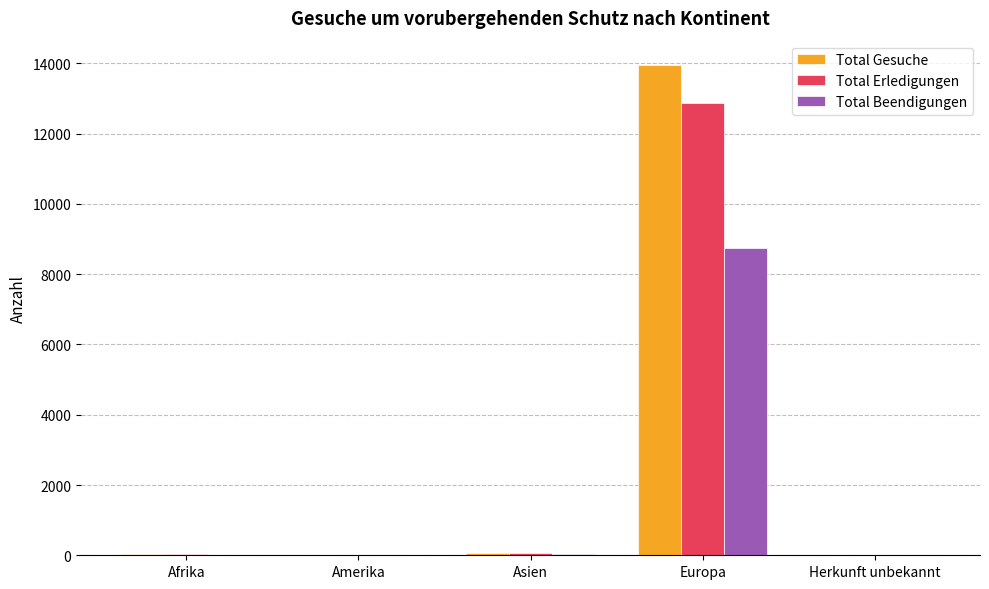

What is the approximate value of Total Gesuche at Asien, to the nearest 50?

50